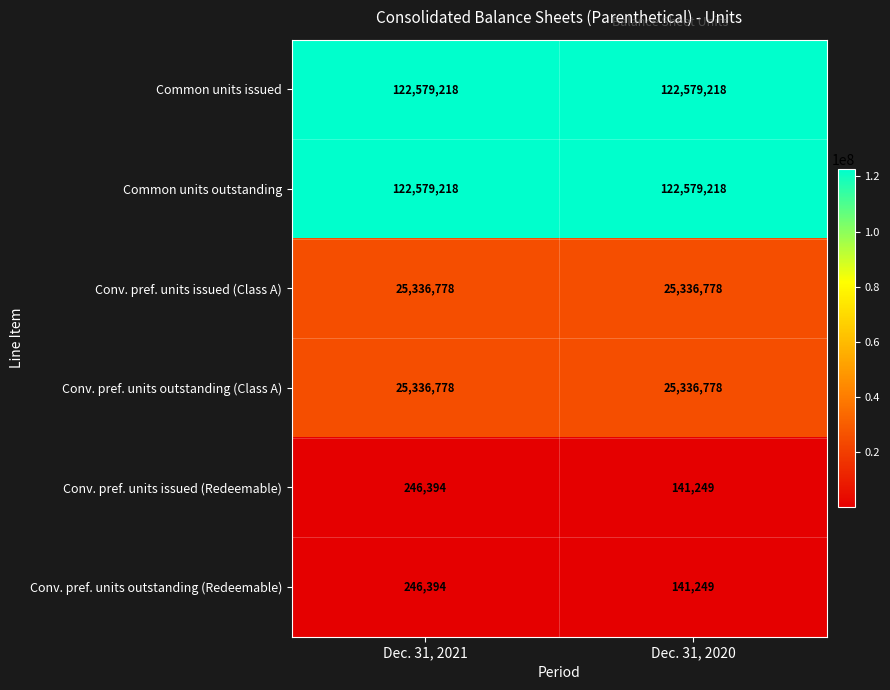

The value of Common units outstanding at Dec. 31, 2021 is 38831595. True or false?

False